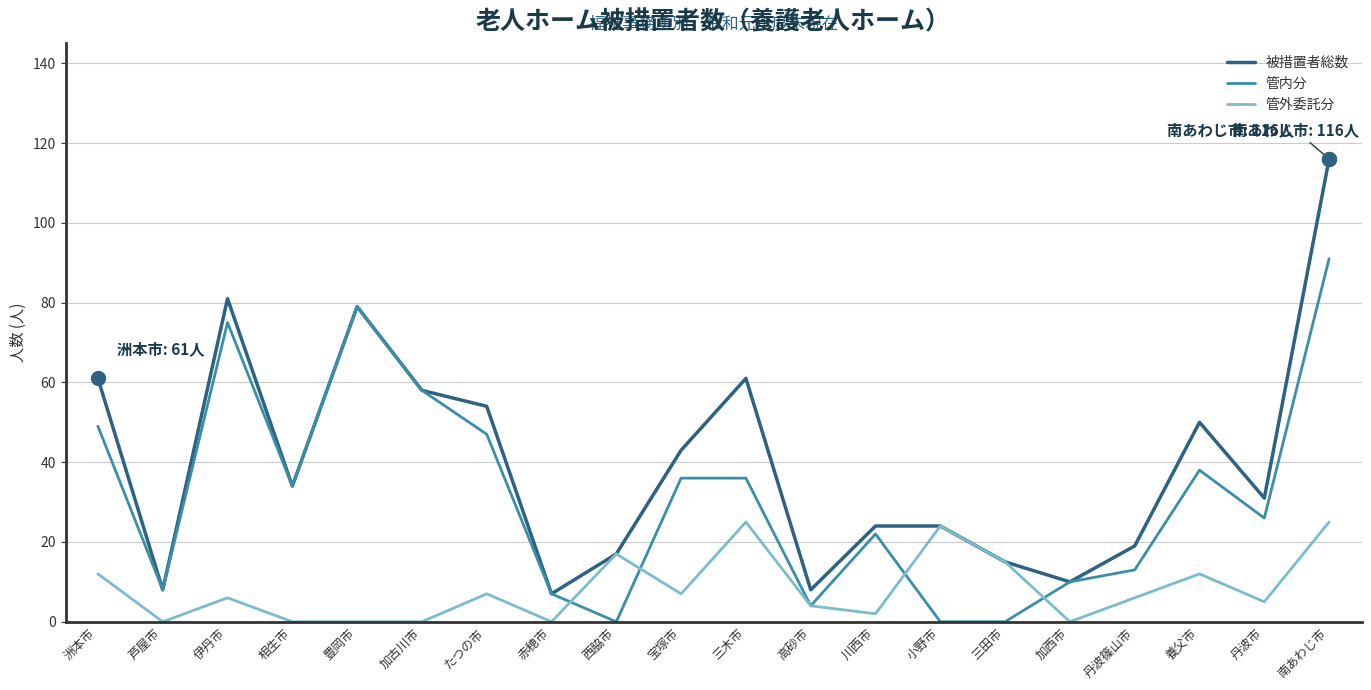

Where does the 被措置者総数 series first go above 34?

洲本市